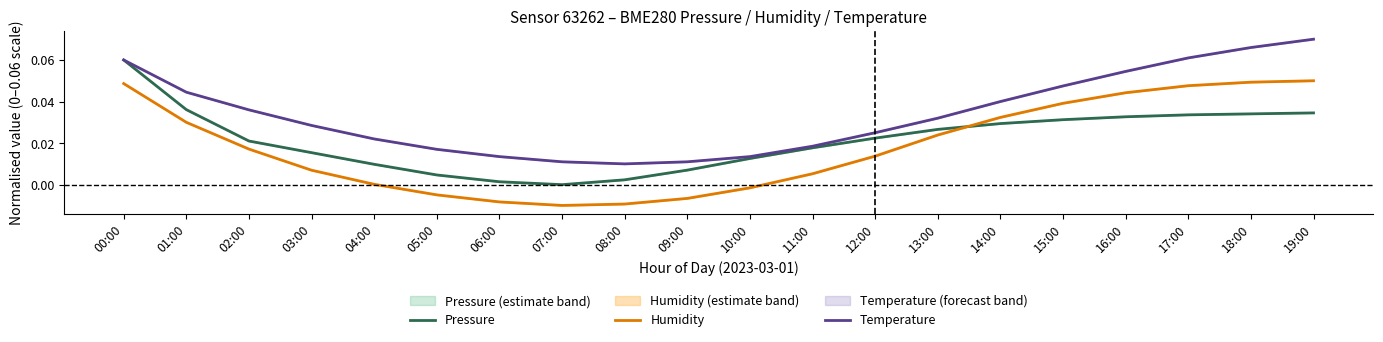

What are all the series names shown in the legend?

Pressure, Humidity, Temperature